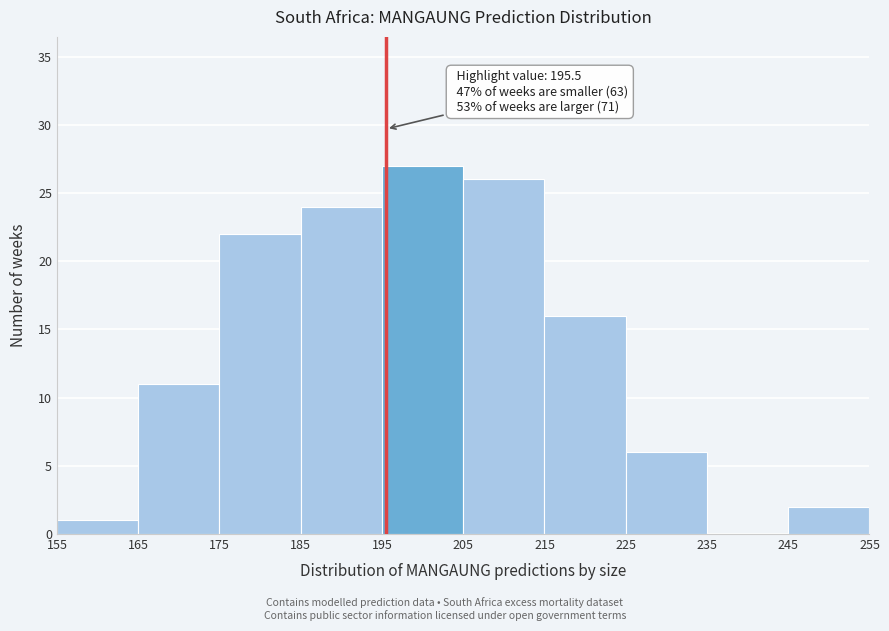

Over which range of the x-axis is the bar tallest?

195 to 205